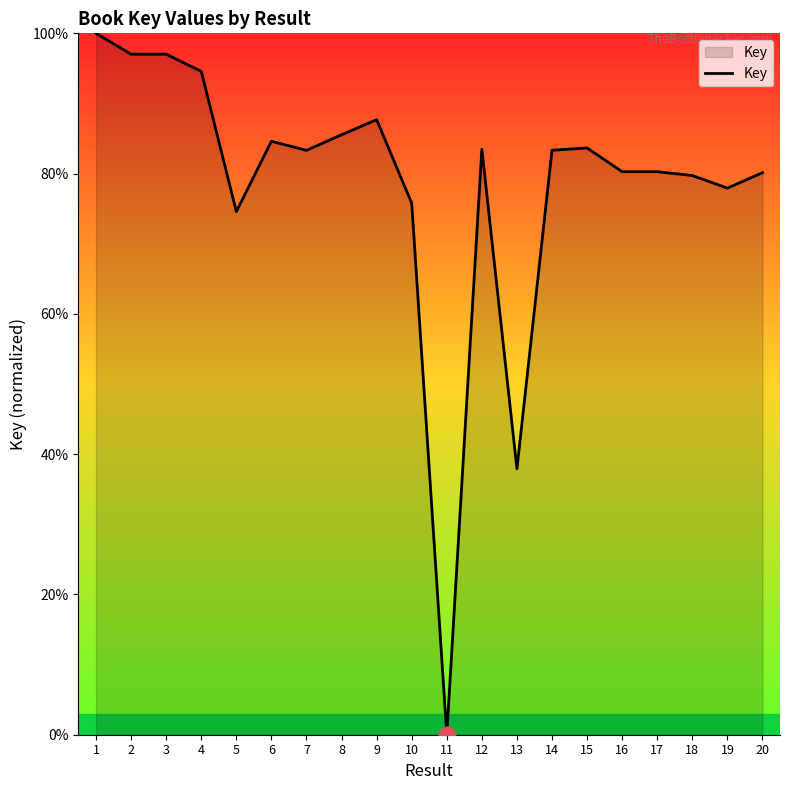

What is the difference between the maximum and minimum values?

100.0